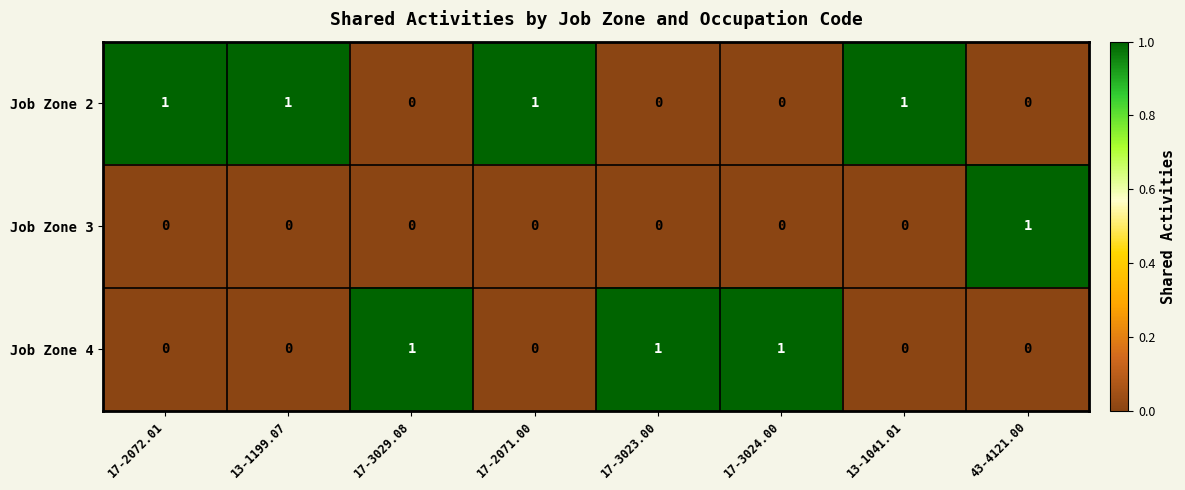

The Job Zone 2 series shows 0 at 17-3029.08. True or false?

True